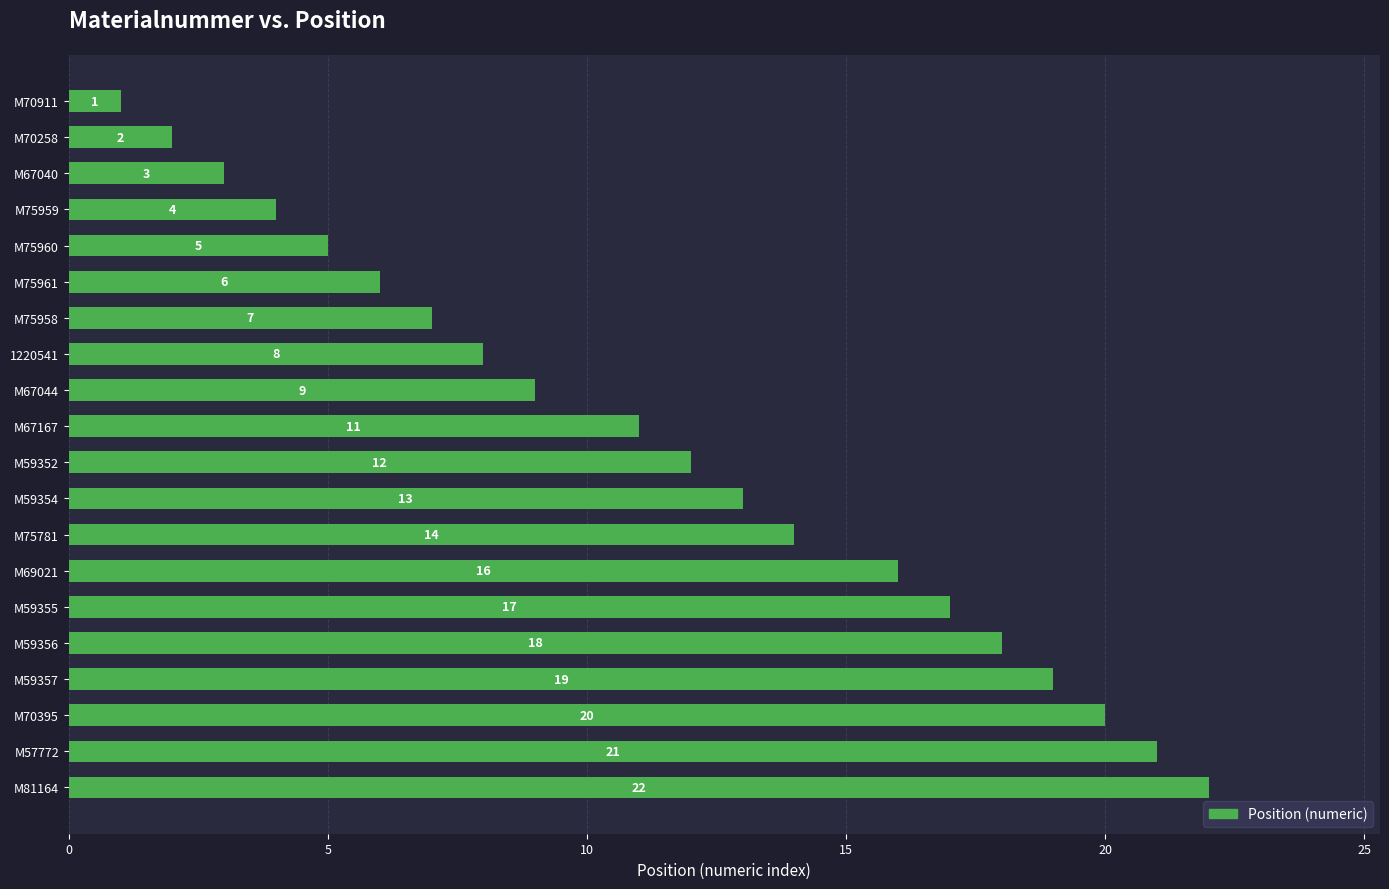

What position from the top is M70395?

18